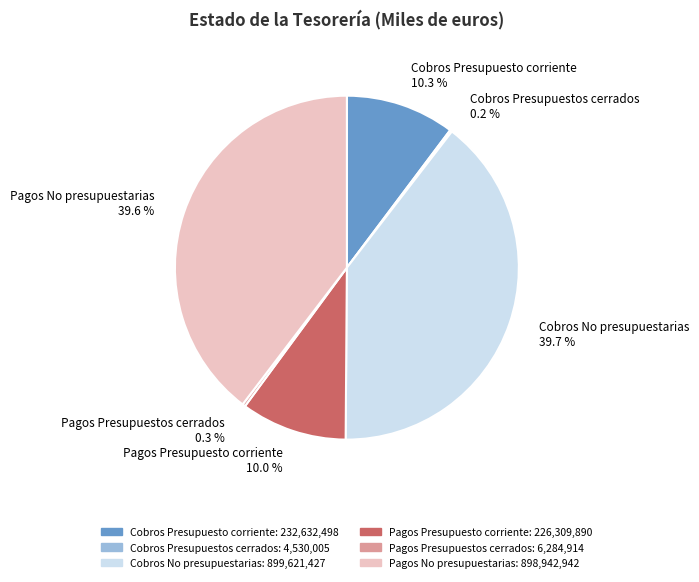

How much of the chart is everything except Cobros No presupuestarias?

60.3%